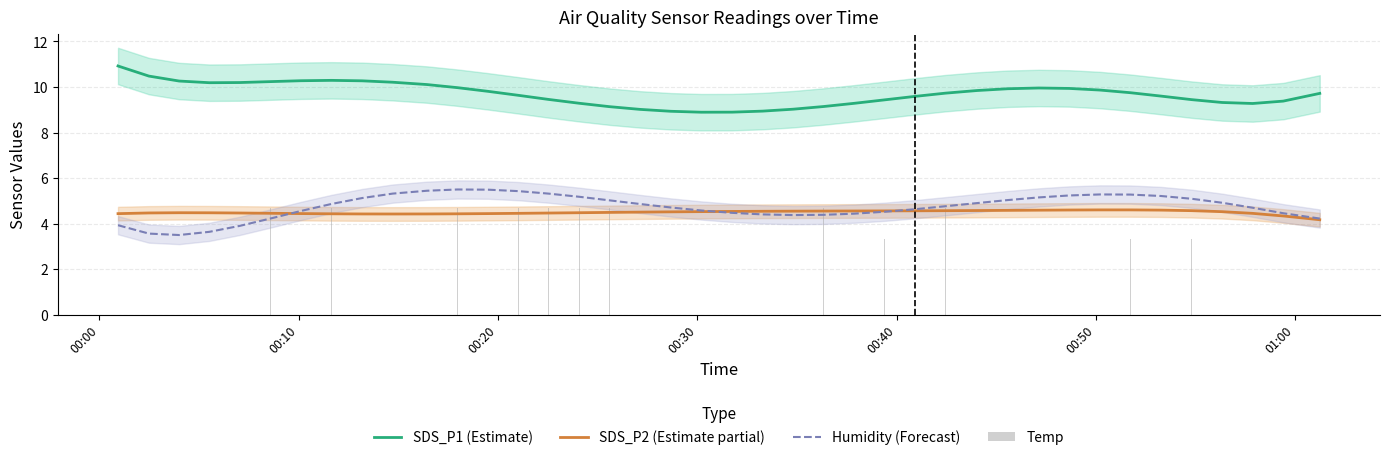

How many data points in Humidity (Forecast) are above 4?

35